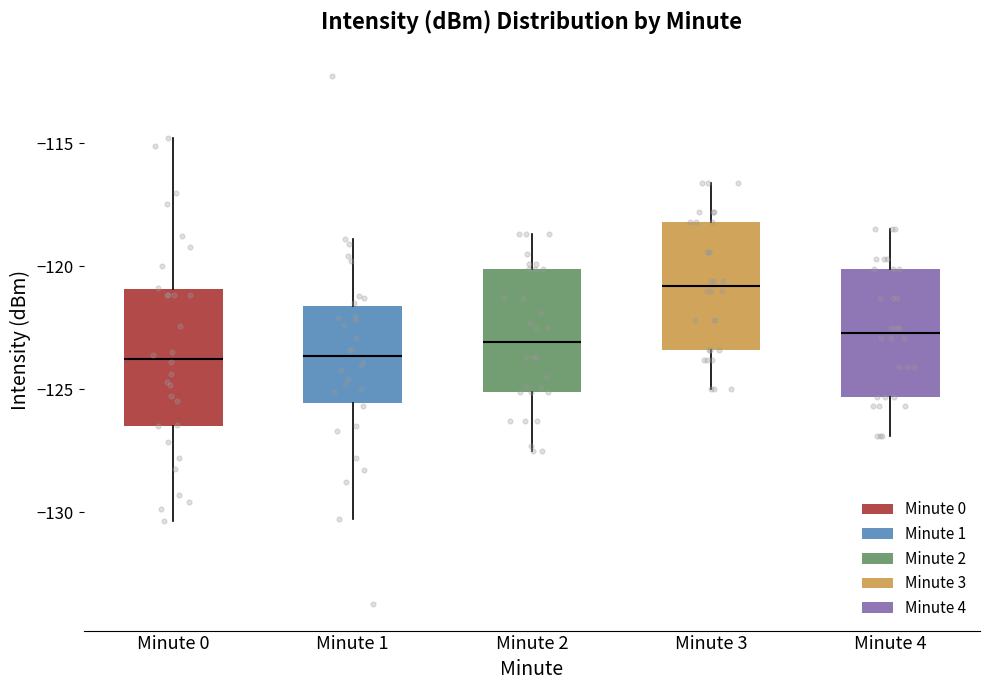

Reading left to right, transcribe this box plot: for each box, give where its median line is, the range the box spans, and where its two whiskers end, as read against the y-axis. The values are not printed on the chart, so give them approximately, as read against the axis.

Minute 0: median -124.0, box -126.5 to -121.0, whiskers -130.5 to -115.0
Minute 1: median -123.5, box -125.5 to -121.5, whiskers -130.5 to -119.0
Minute 2: median -123.0, box -125.0 to -120.0, whiskers -127.5 to -118.5
Minute 3: median -121.0, box -123.5 to -118.0, whiskers -125.0 to -116.5
Minute 4: median -122.5, box -125.5 to -120.0, whiskers -127.0 to -118.5